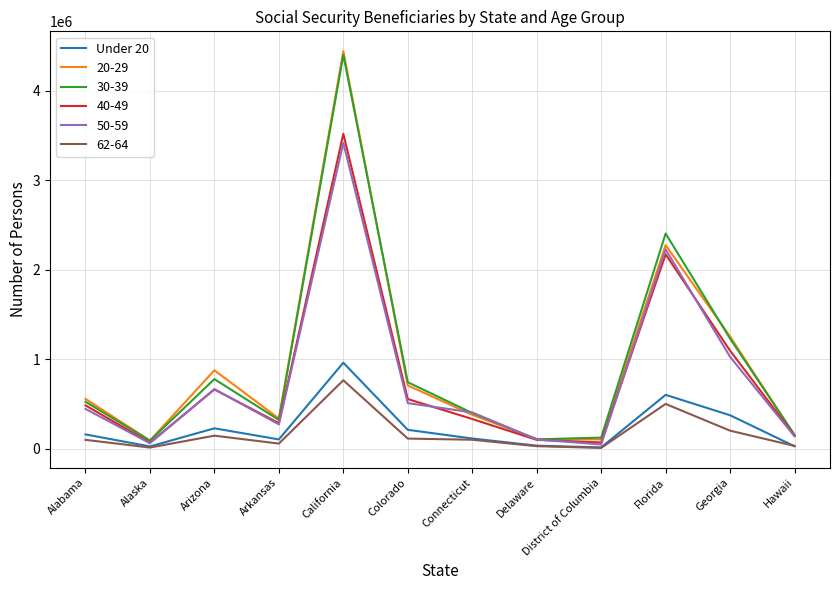

What is the spread (max minus min) of values at Colorado?

629897